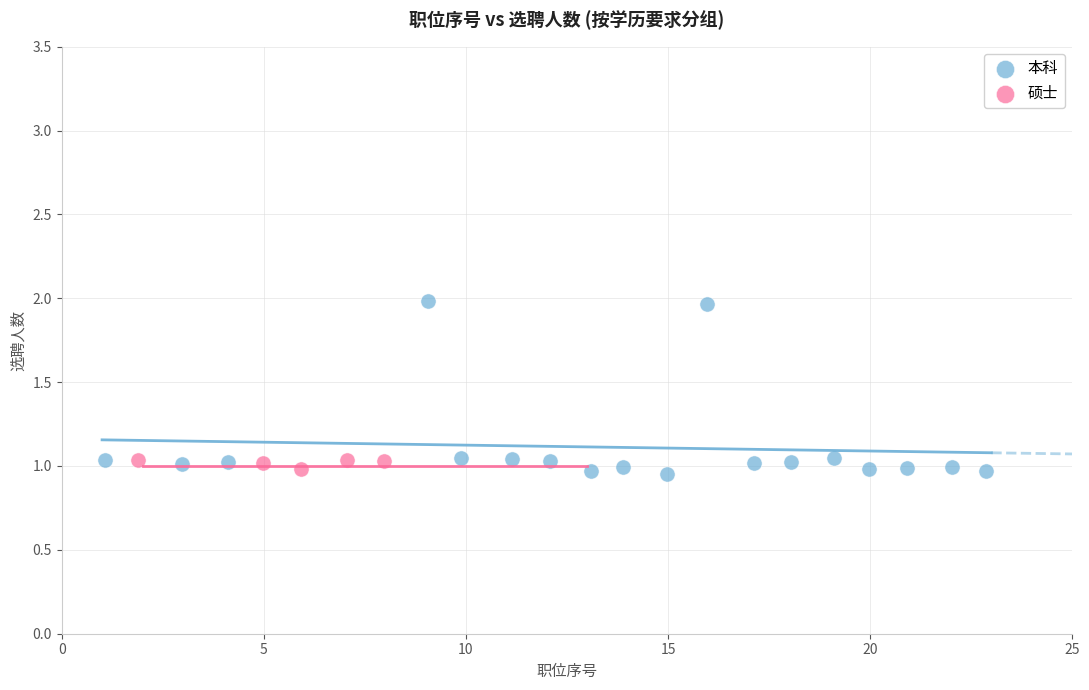

Which series contains the highest Y value?

本科